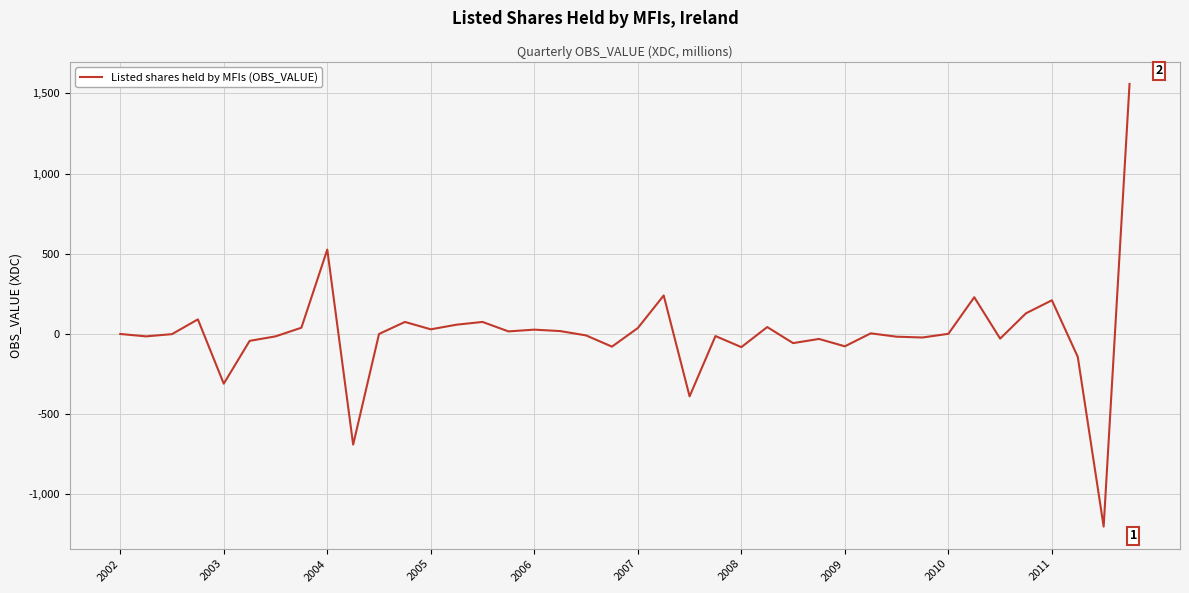

What is the minimum value shown in the chart?

-1201